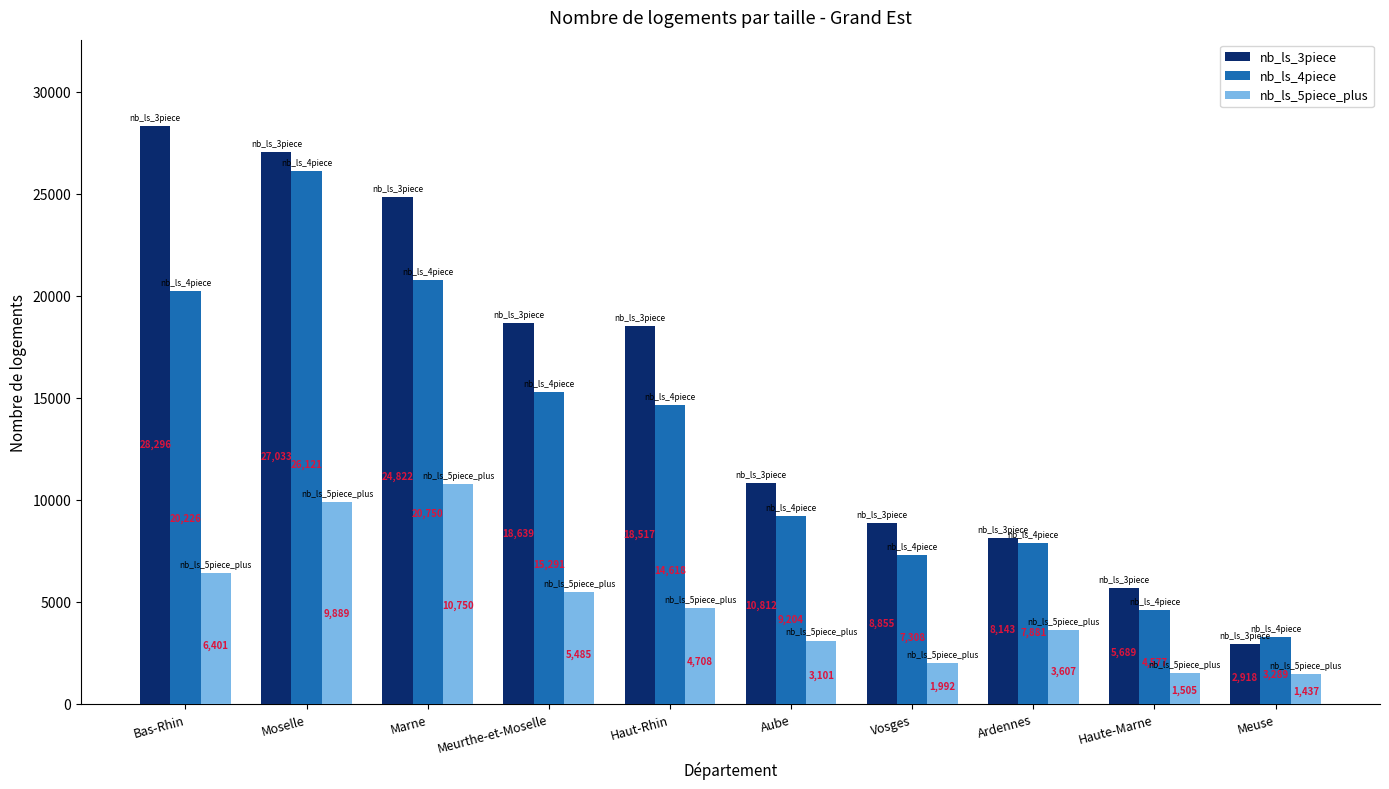

What is the sum of the nb_ls_4piece values at Marne and Meurthe-et-Moselle?

36041